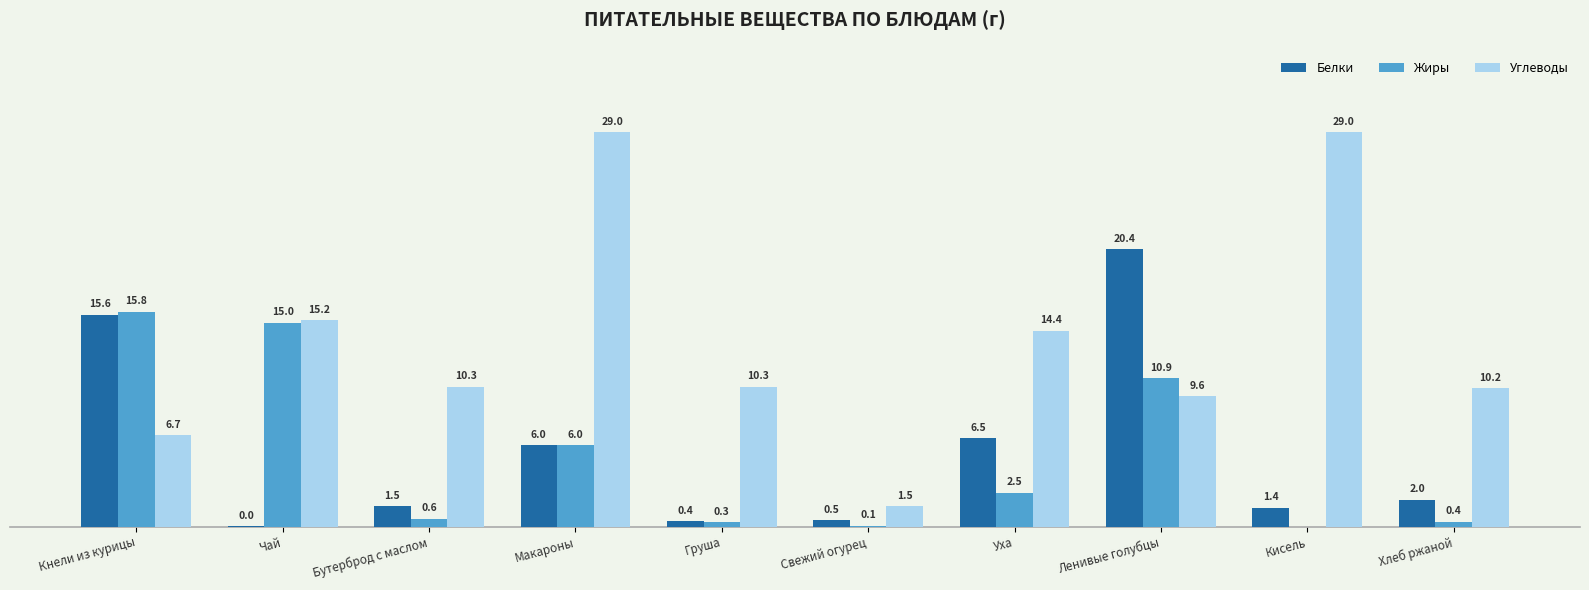

Which series changed the most between Кнели из курицы and Груша?

Жиры